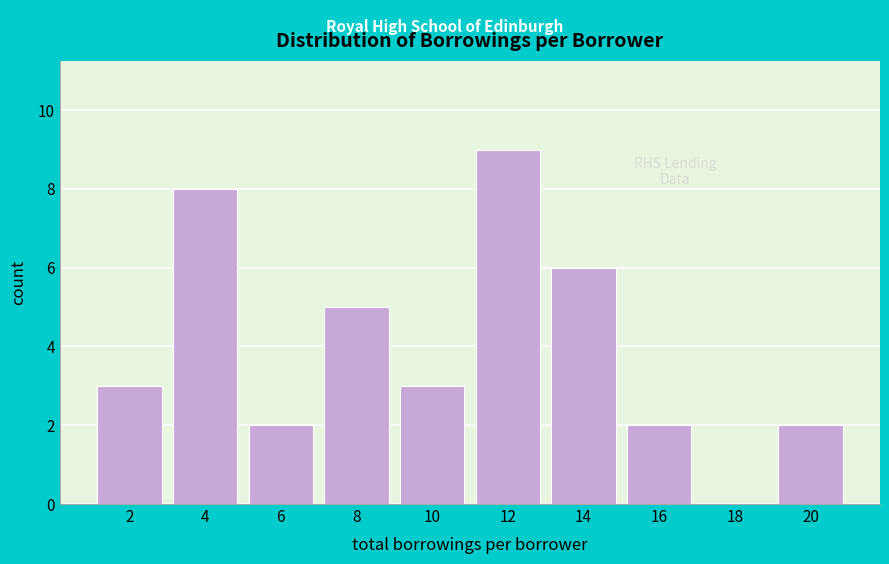

Reading right to left, transcribe all the data shown in this chart.

20=2	18=0	16=2	14=6	12=9	10=3	8=5	6=2	4=8	2=3